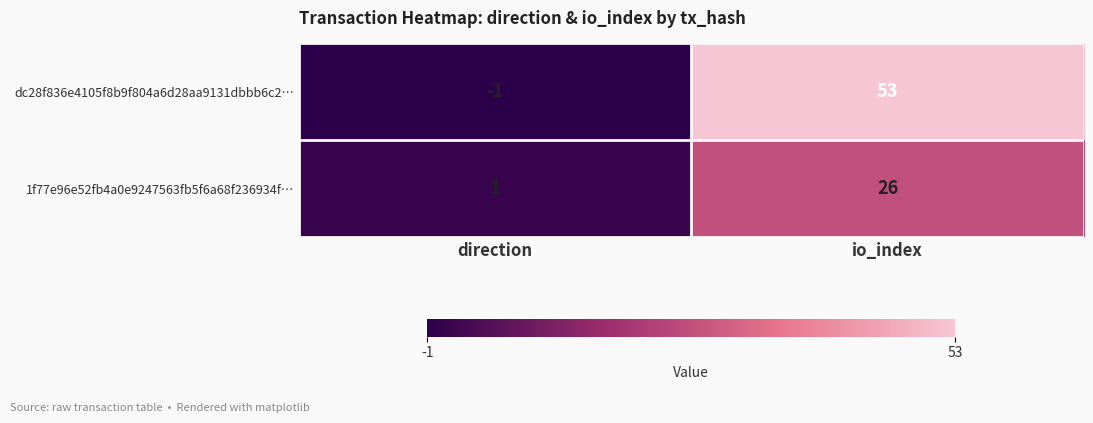

Is it true that dc28f836e4105f8b9f804a6d28aa9131dbbb6c2… equals -1 at direction?

True